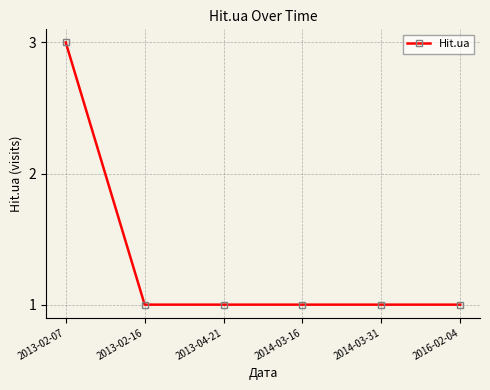

Reading left to right, list all the values displayed in this chart.

2013-02-07=3	2013-02-16=1	2013-04-21=1	2014-03-16=1	2014-03-31=1	2016-02-04=1